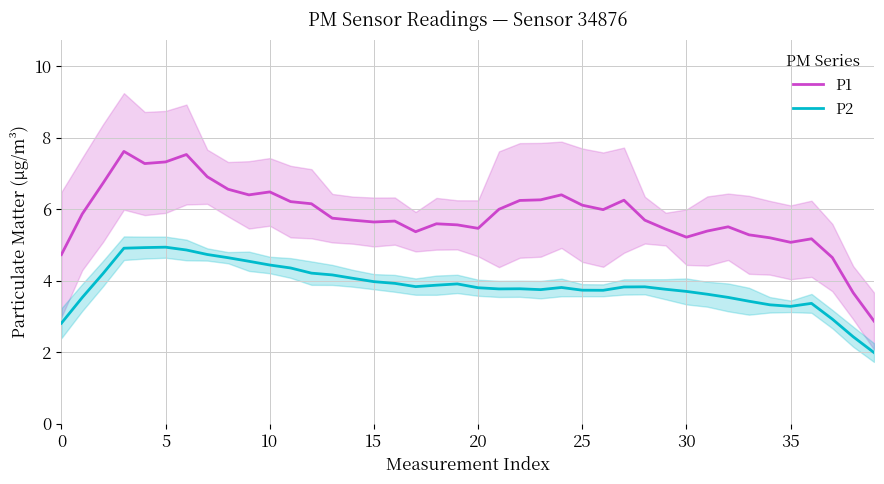

What is the sum of all P2 values?

154.2